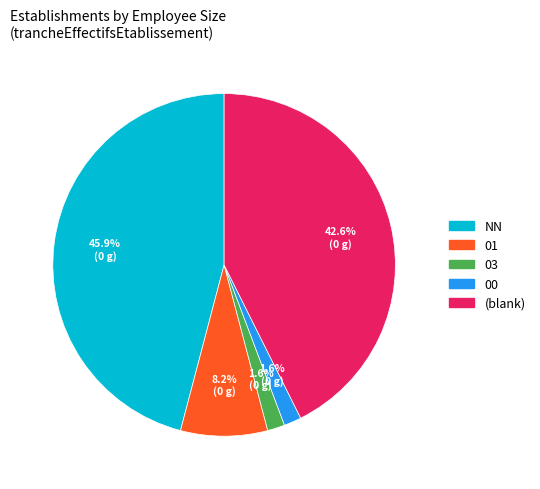

To the nearest percent, what is the average slice percentage?

20%